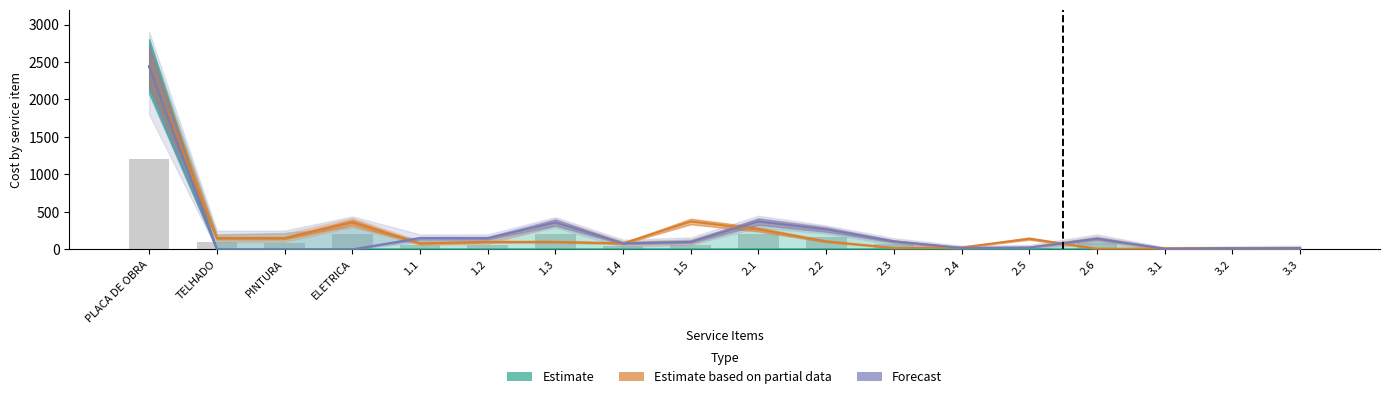

At 3.2, list the series in order from largest to smallest.

Estimate based on partial data, Forecast, Estimate